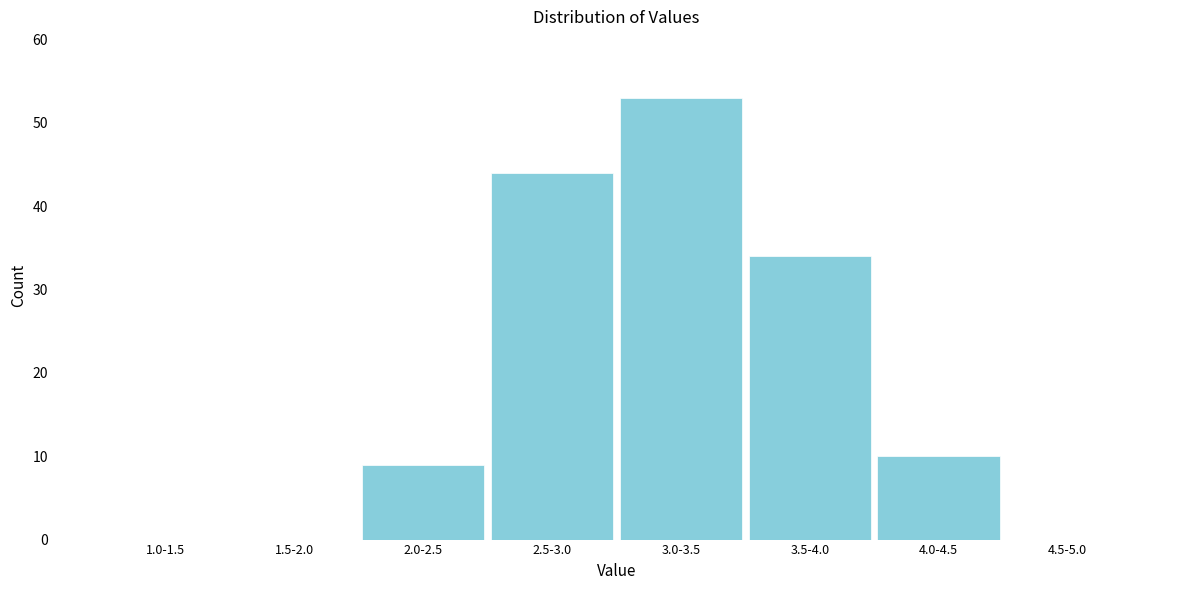

Reading left to right, list all the values displayed in this chart.

1.0-1.5=0	1.5-2.0=0	2.0-2.5=9	2.5-3.0=44	3.0-3.5=53	3.5-4.0=34	4.0-4.5=10	4.5-5.0=0